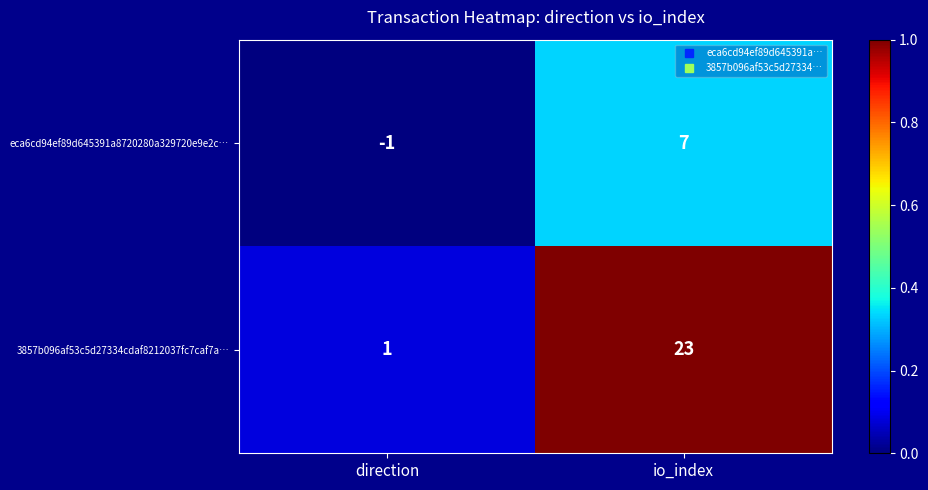

What is the maximum value shown in the chart?

23